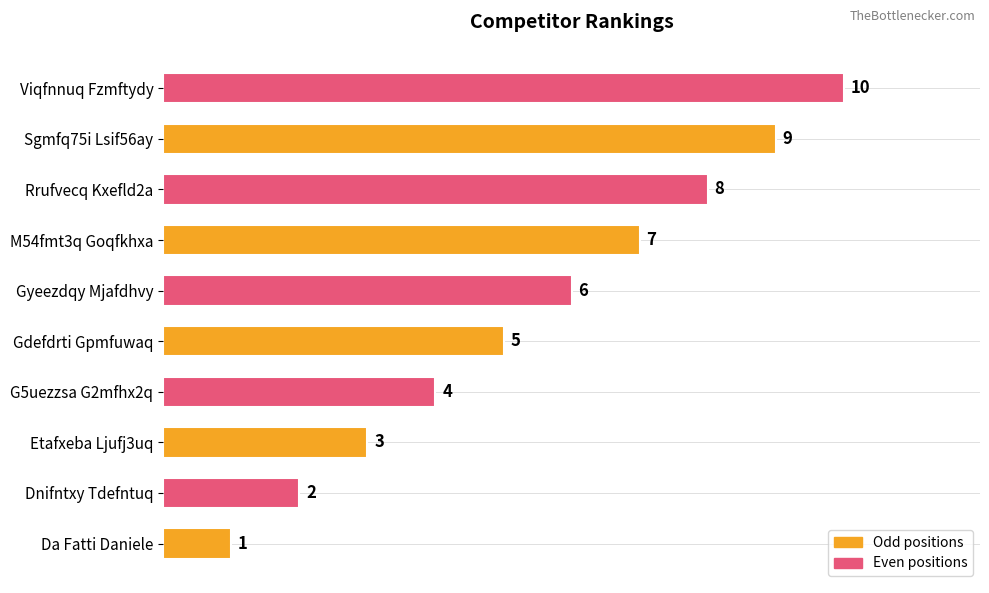

How many bars are there in total?

10